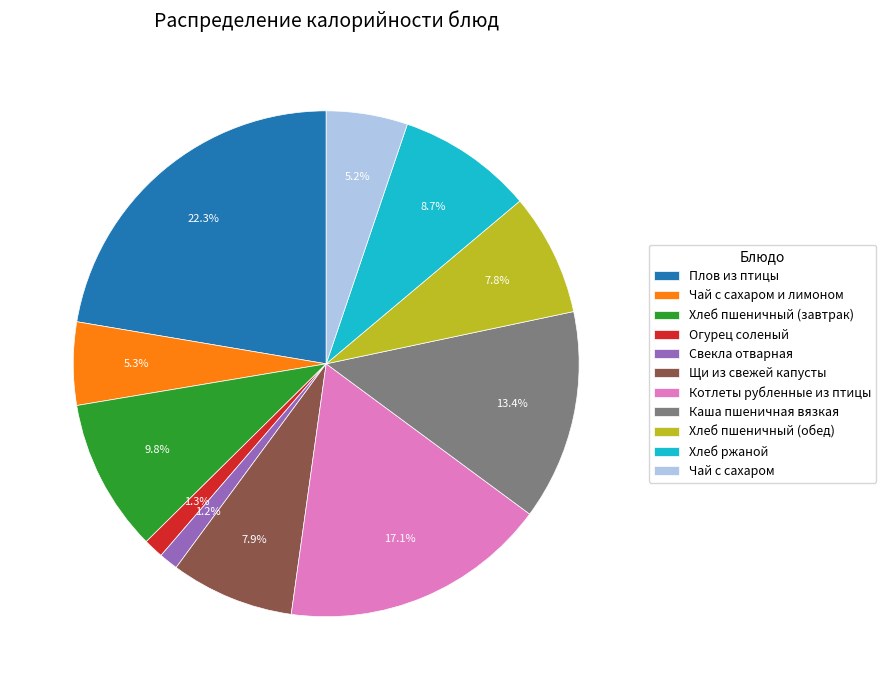

What is the largest slice in the pie chart?

Плов из птицы